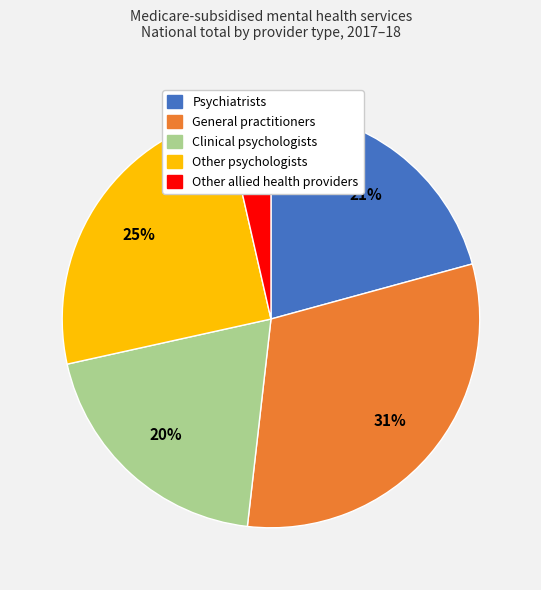

What percentage is the Other psychologists slice, to the nearest percent?

25%